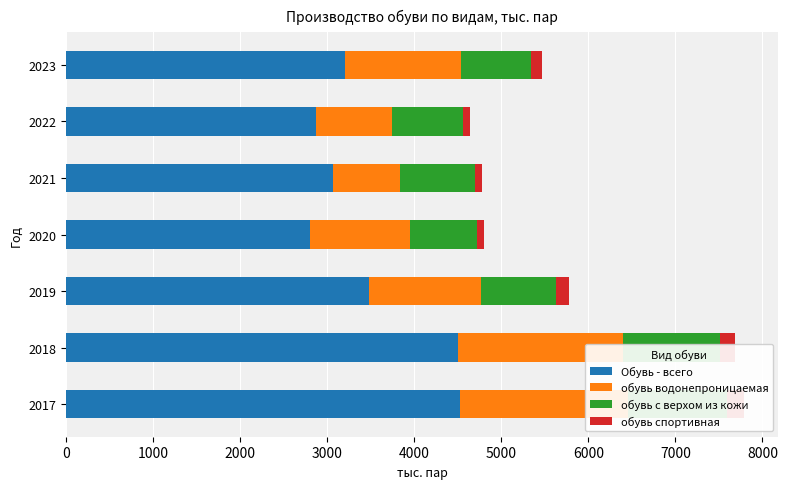

How many bars are there in total?

28